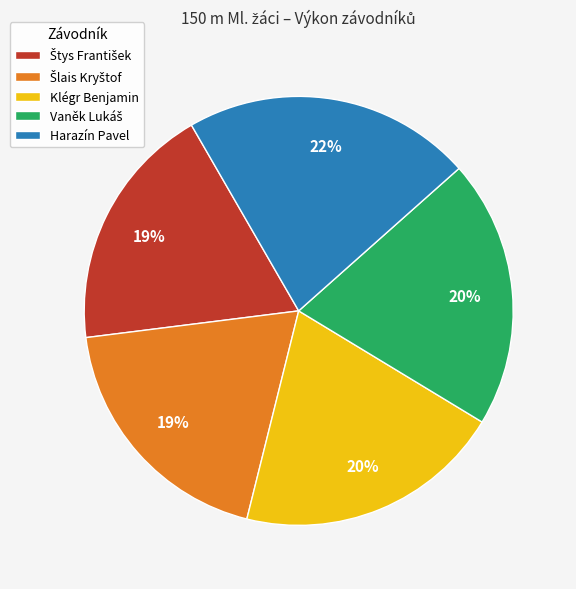

What is the ratio of the value at Harazín Pavel to the value at Klégr Benjamin?

1.1